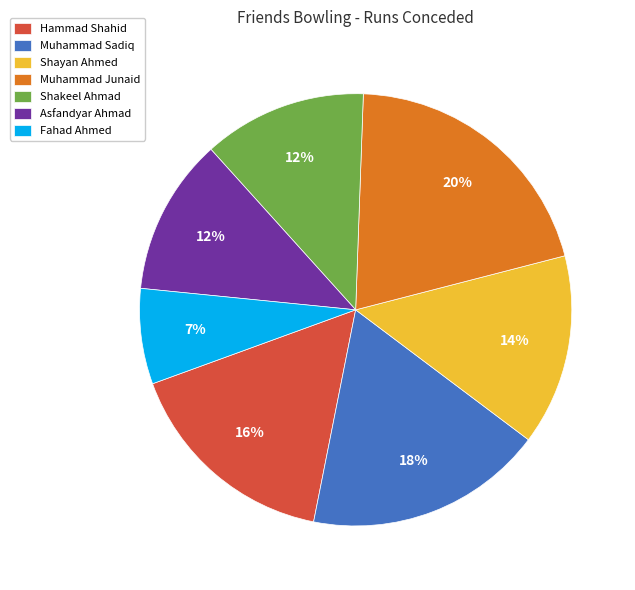

To the nearest percent, what is the average slice percentage?

14%